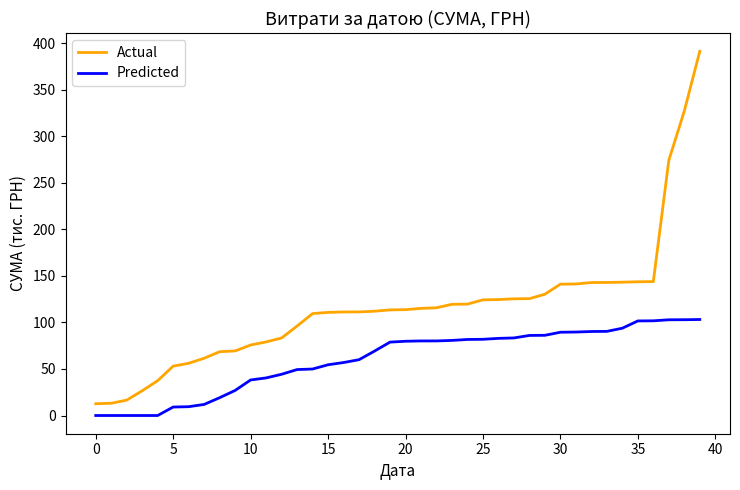

What is the sum of all Predicted values?

2407.5